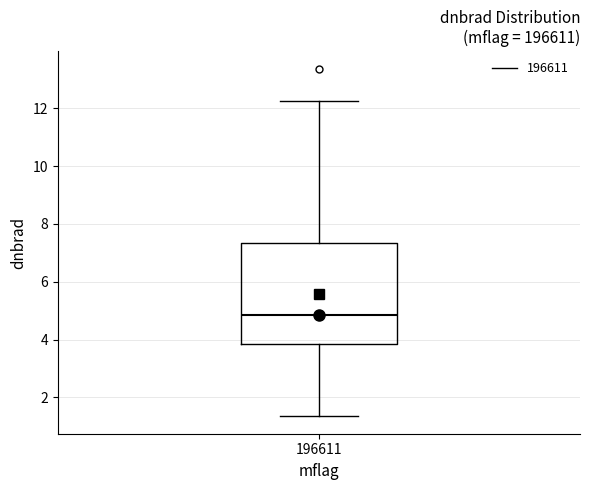

Where does the lower whisker of the box at x = 196611 end on the y-axis? The values are not printed on the chart, so give them approximately, as read against the axis.

1.4